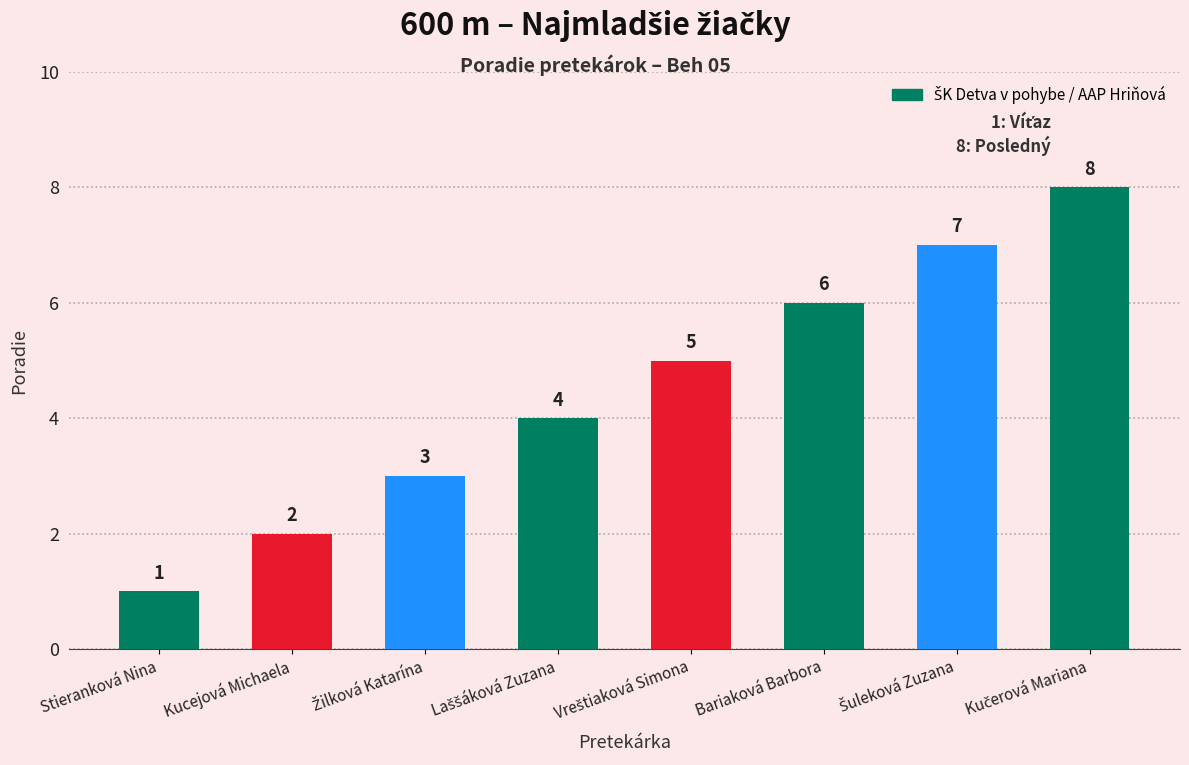

How many bars are there in total?

8